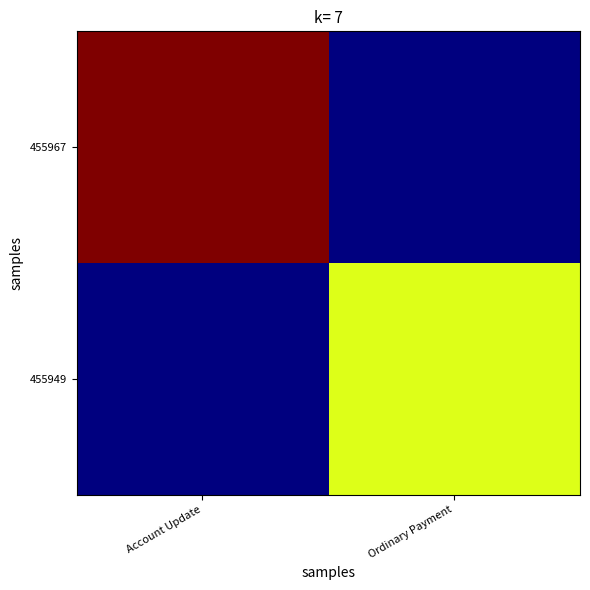

At how many categories does at least one series exceed 1189118260768709888?

2